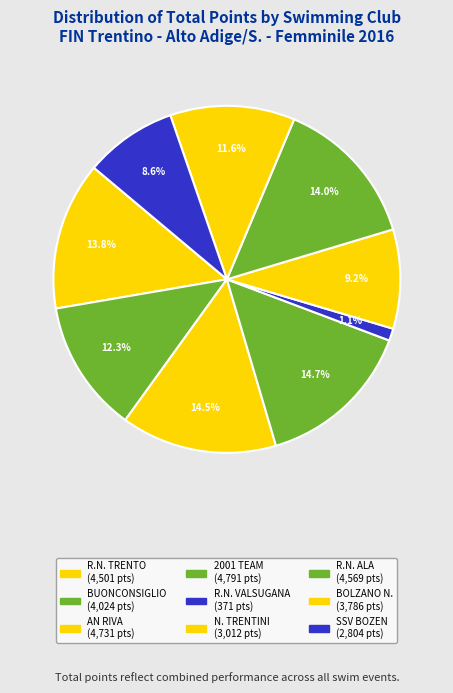

What is the ratio of the value at SSV BOZEN to the value at AN RIVA?

0.6